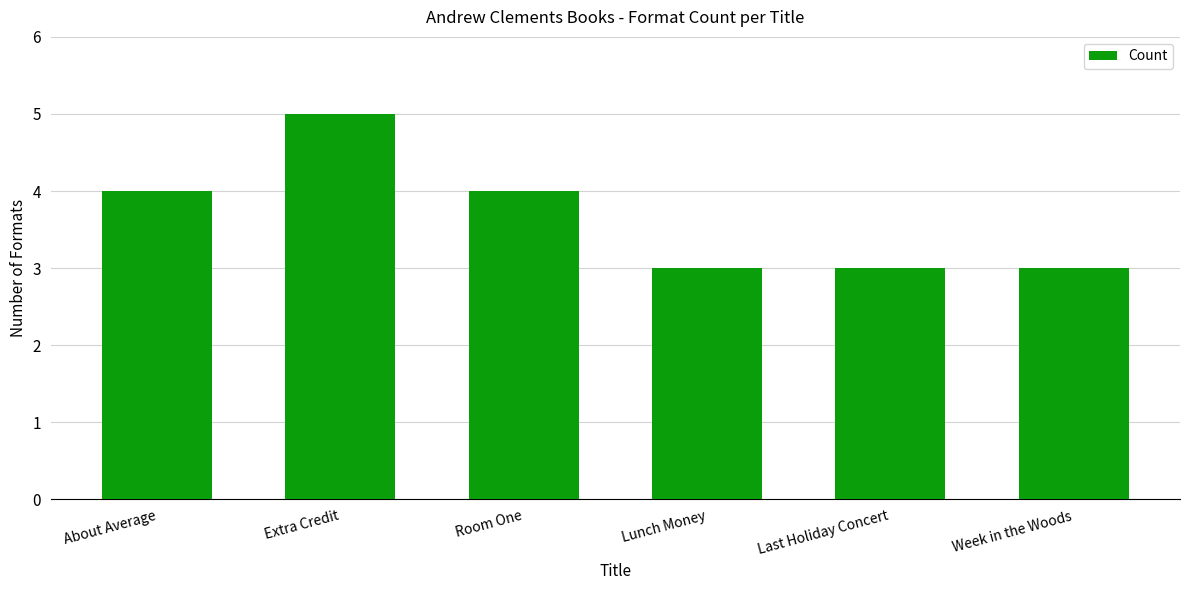

How many values are between 3 and 4?

5